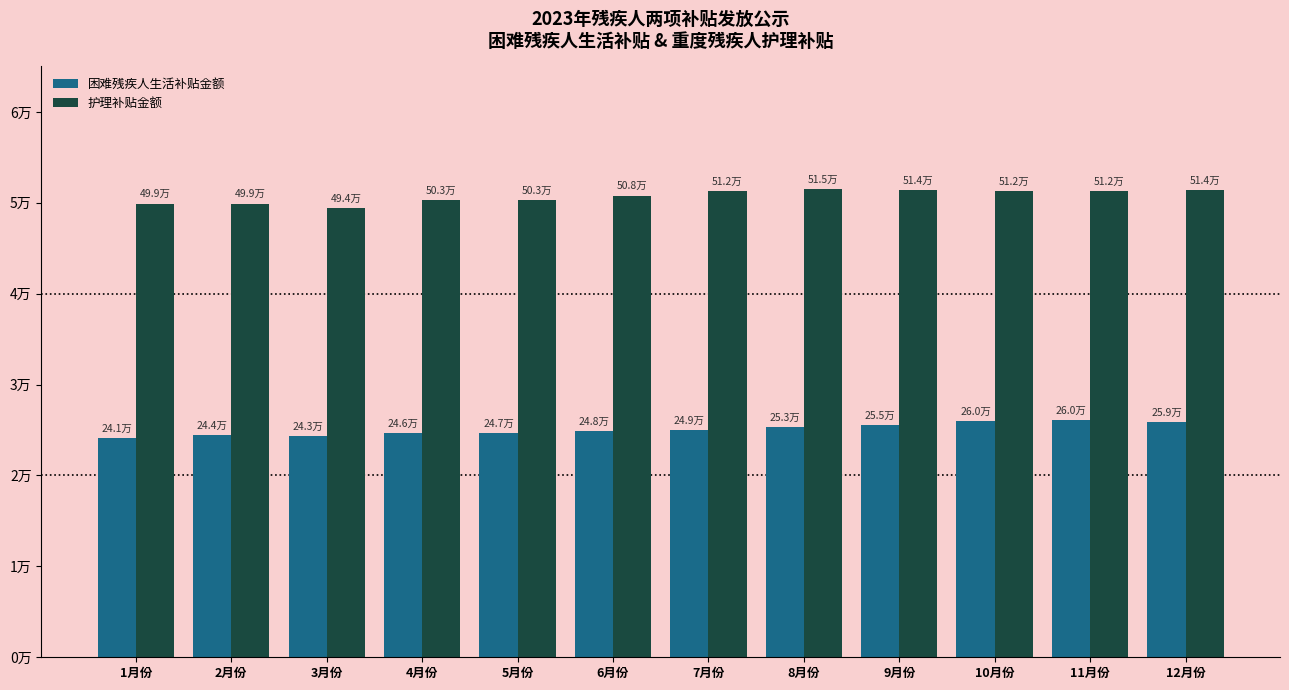

Rank the series at 11月份 from highest to lowest value.

护理补贴金额, 困难残疾人生活补贴金额